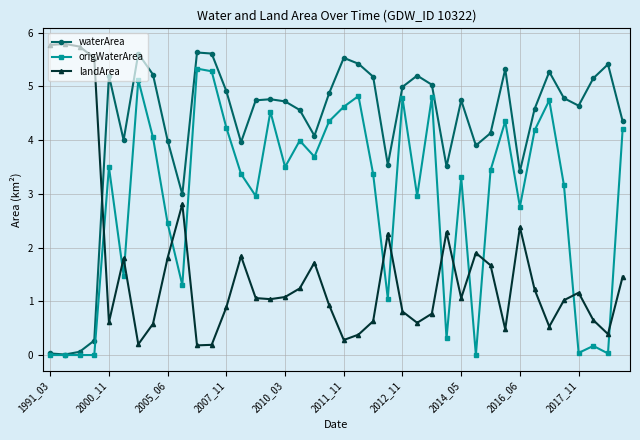

How many data points does each series have?

40